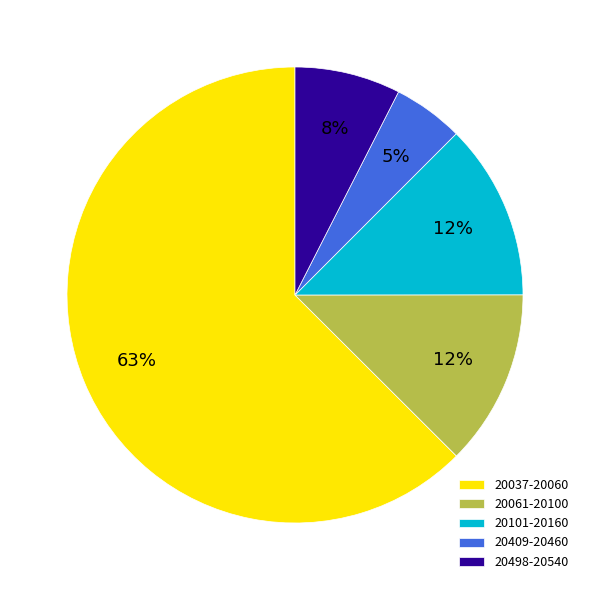

What is the majority slice?

20037-20060